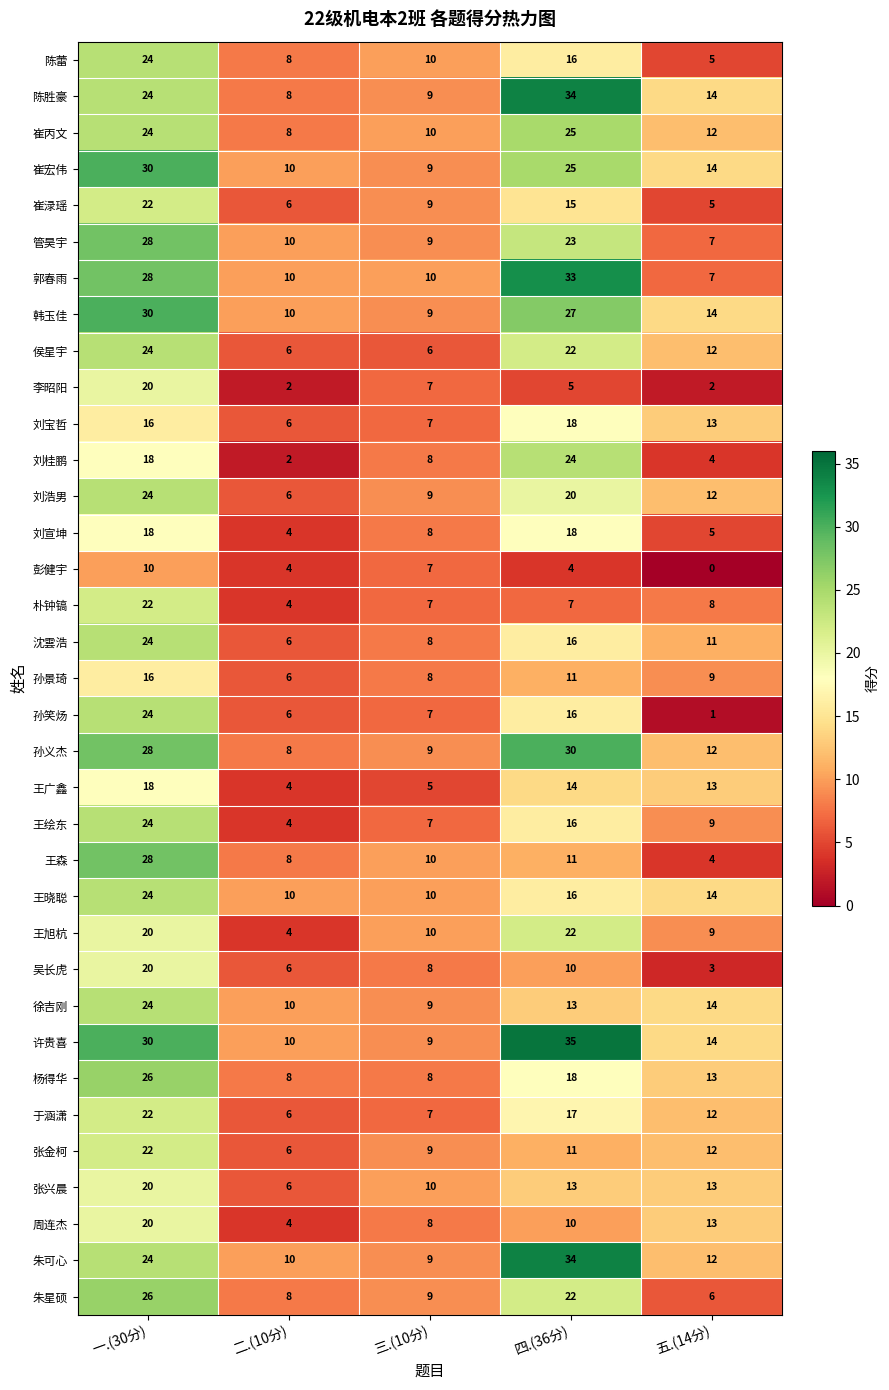

Count the number of data series in this chart.

35